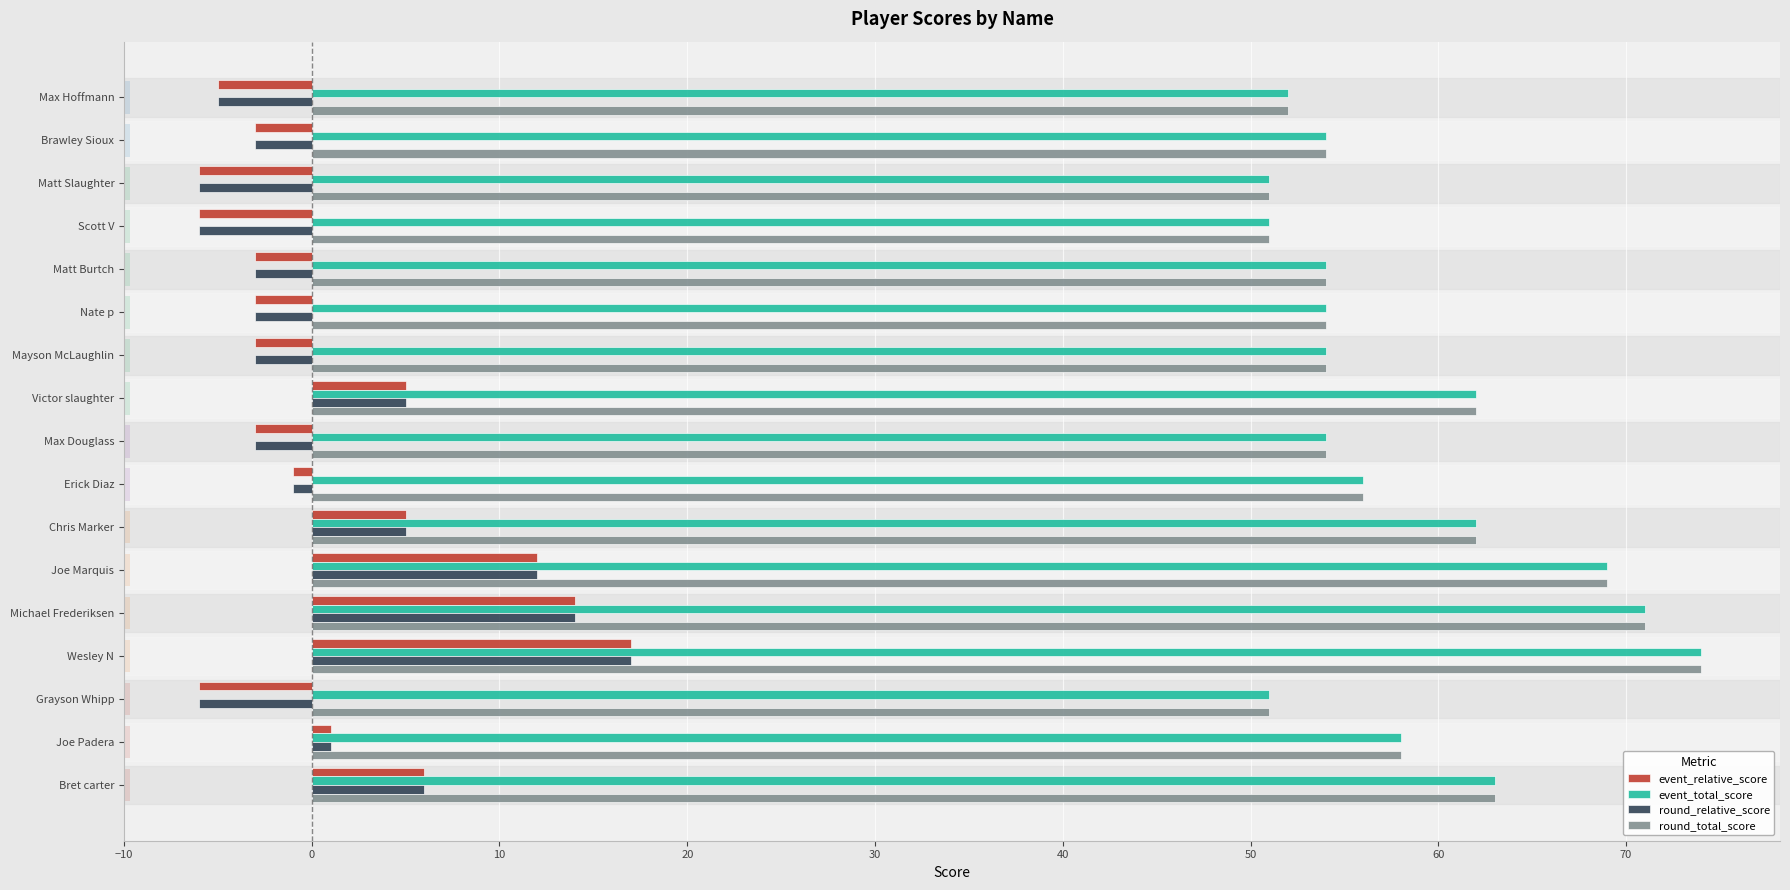

Which series changed the most between Max Hoffmann and Brawley Sioux?

event_relative_score